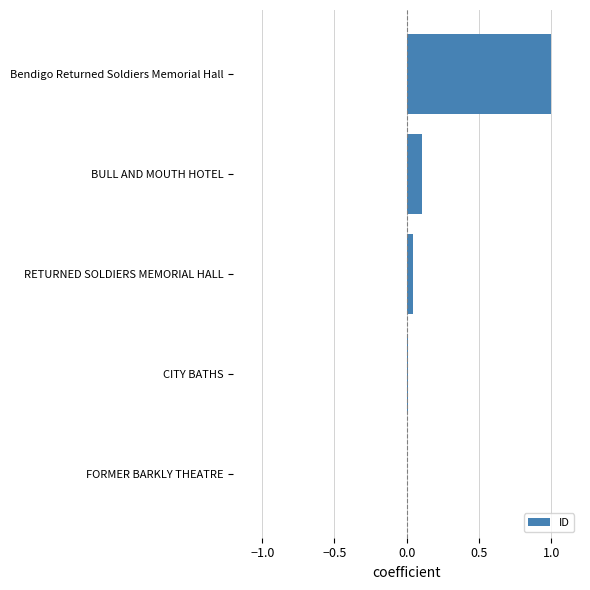

Which has a higher value, Bendigo Returned Soldiers Memorial Hall or BULL AND MOUTH HOTEL?

Bendigo Returned Soldiers Memorial Hall